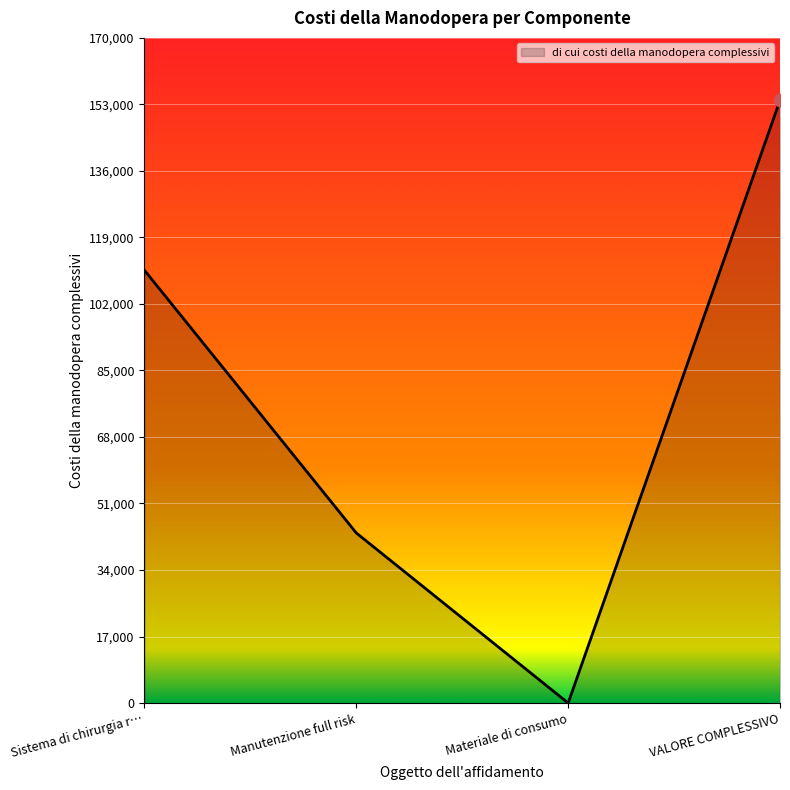

Approximately how many times larger is the value at VALORE COMPLESSIVO compared to Sistema di chirurgia r…?

1.4